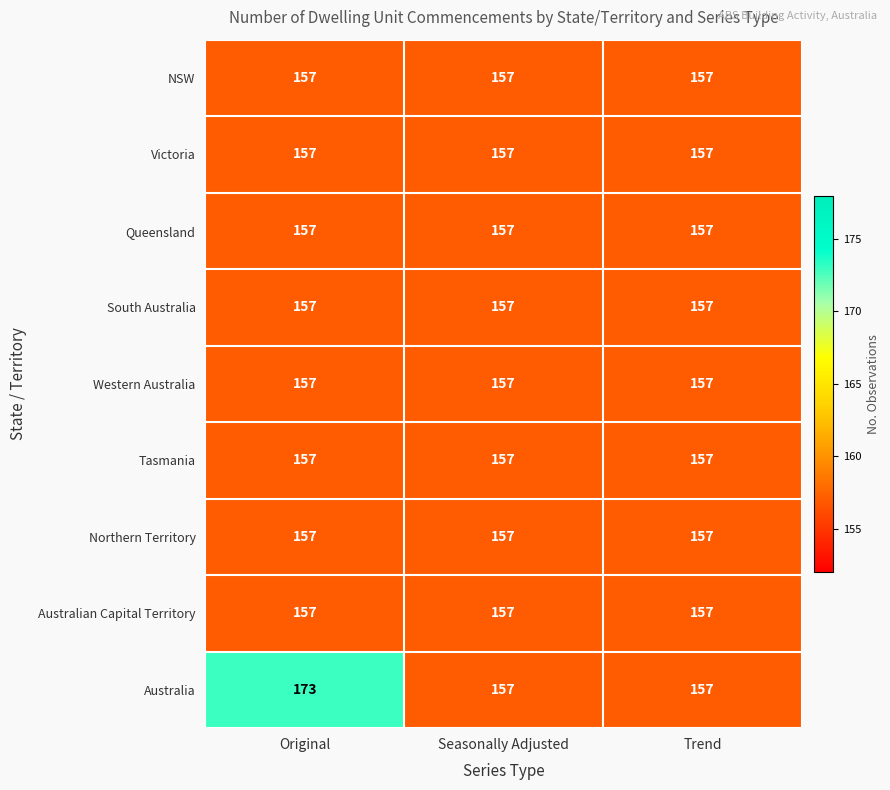

What is the average value of the South Australia series?

157